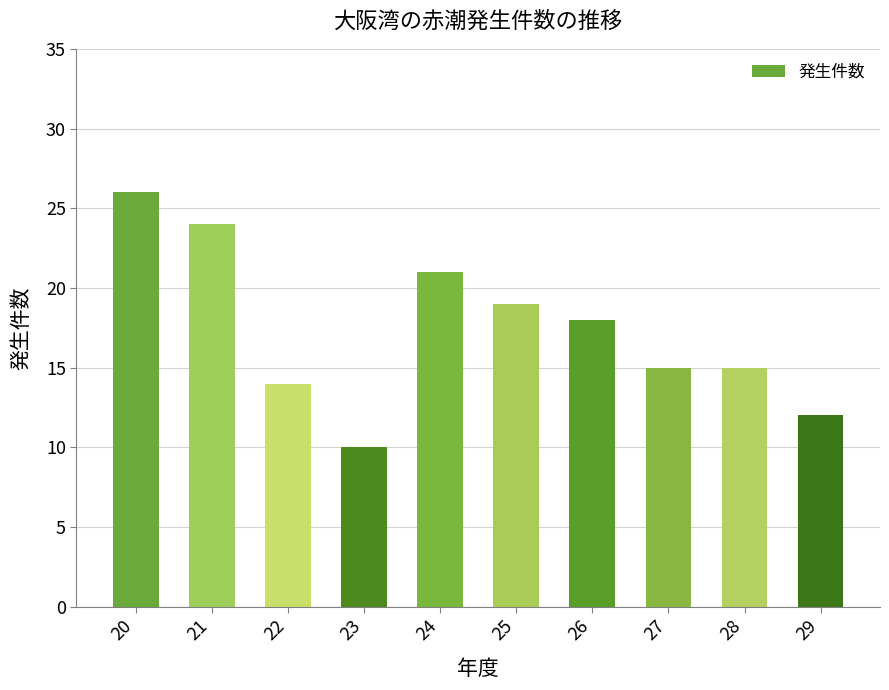

What is the sum of the values at 23 and 25?

29